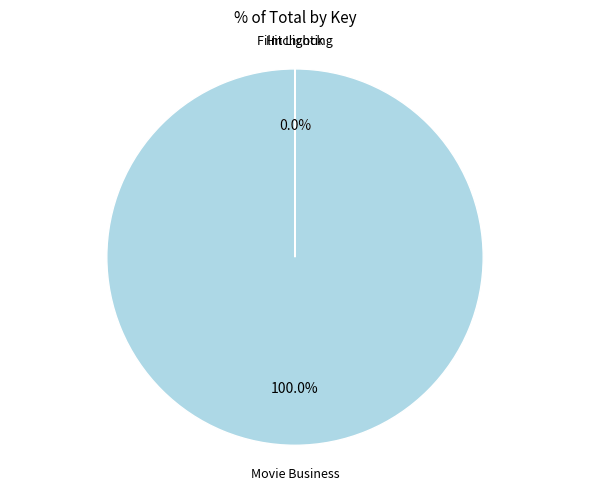

Approximately how many times larger is the value at Film Lighting compared to Hitchcock?

2.4